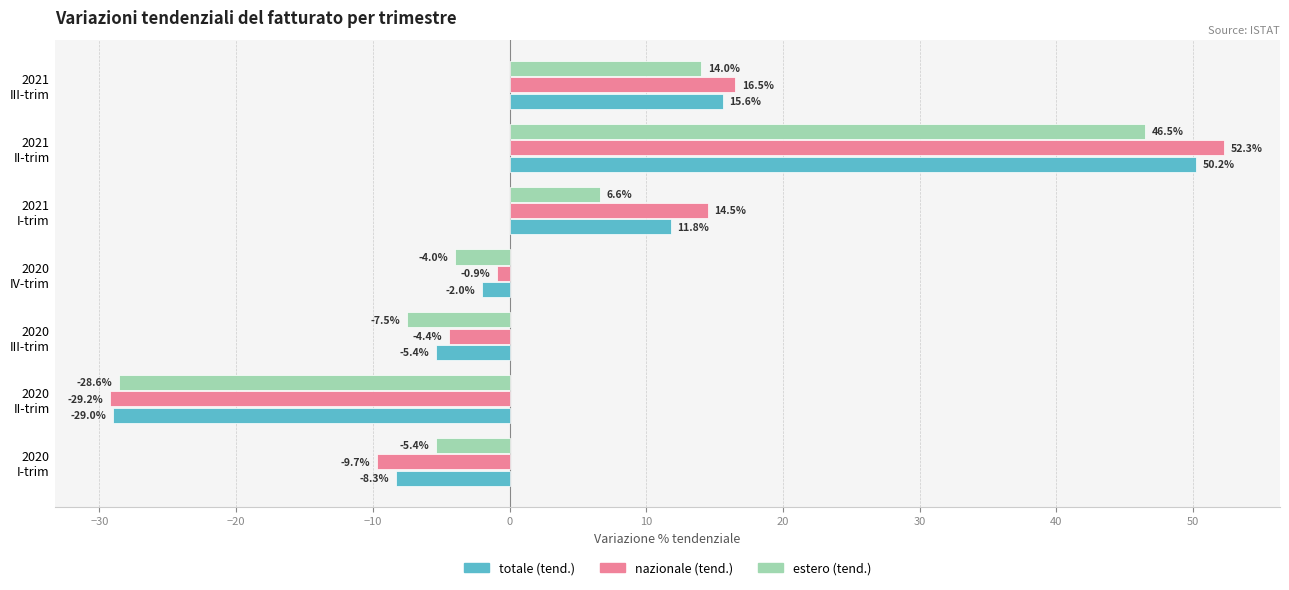

What is the maximum value shown in the chart?

52.3